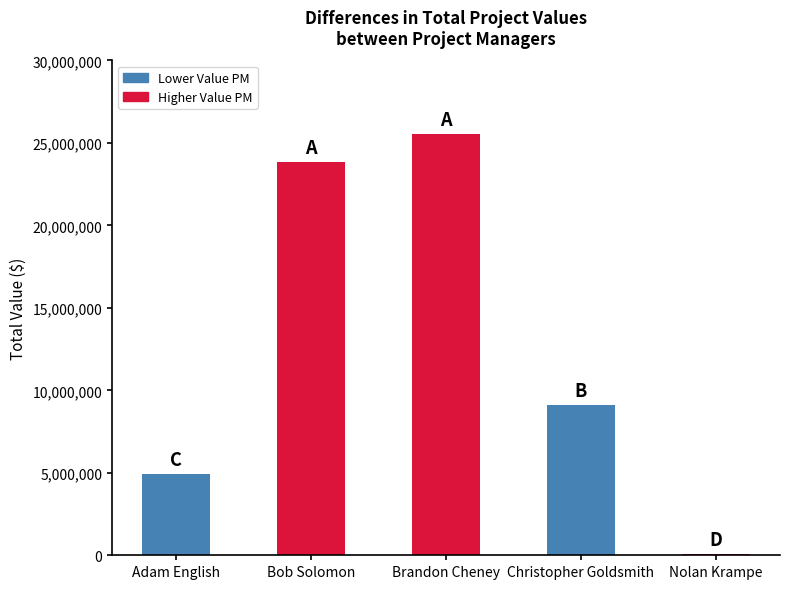

What is the sum of the values at Bob Solomon and Brandon Cheney?

49413455.0